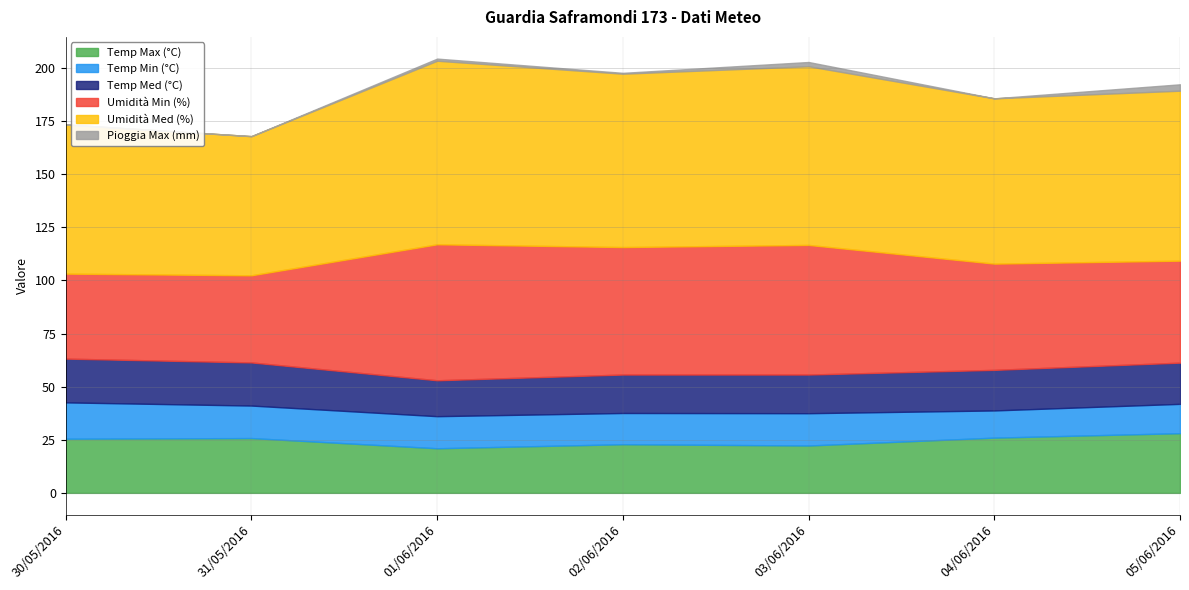

What is the difference between the highest and lowest values at 03/06/2016?

82.1